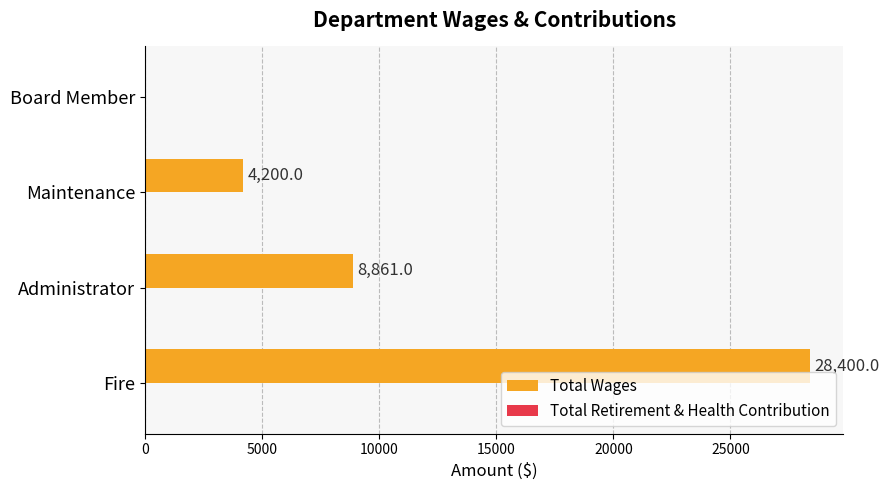

What is the change in value from Fire to Board Member?

-28400